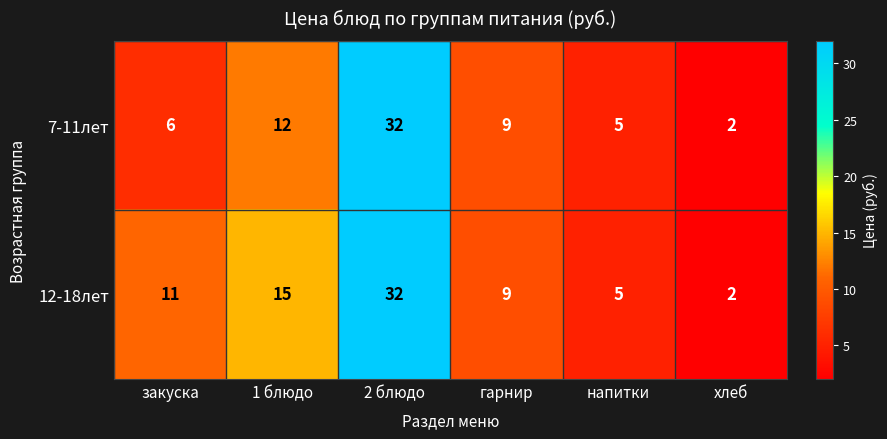

What is the difference between the 12-18лет values at 2 блюдо and 1 блюдо?

17